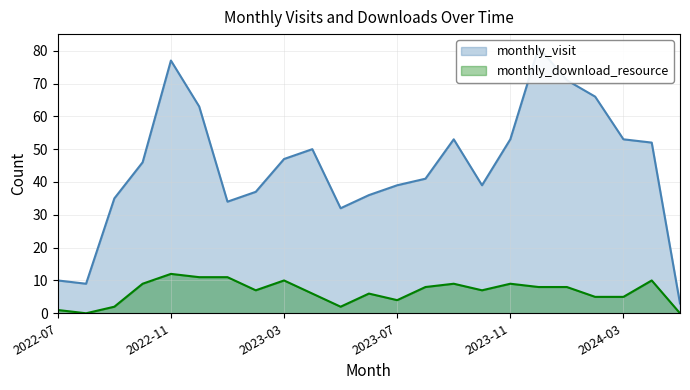

Rank the series at 2024-01 from highest to lowest value.

monthly_visit, monthly_download_resource